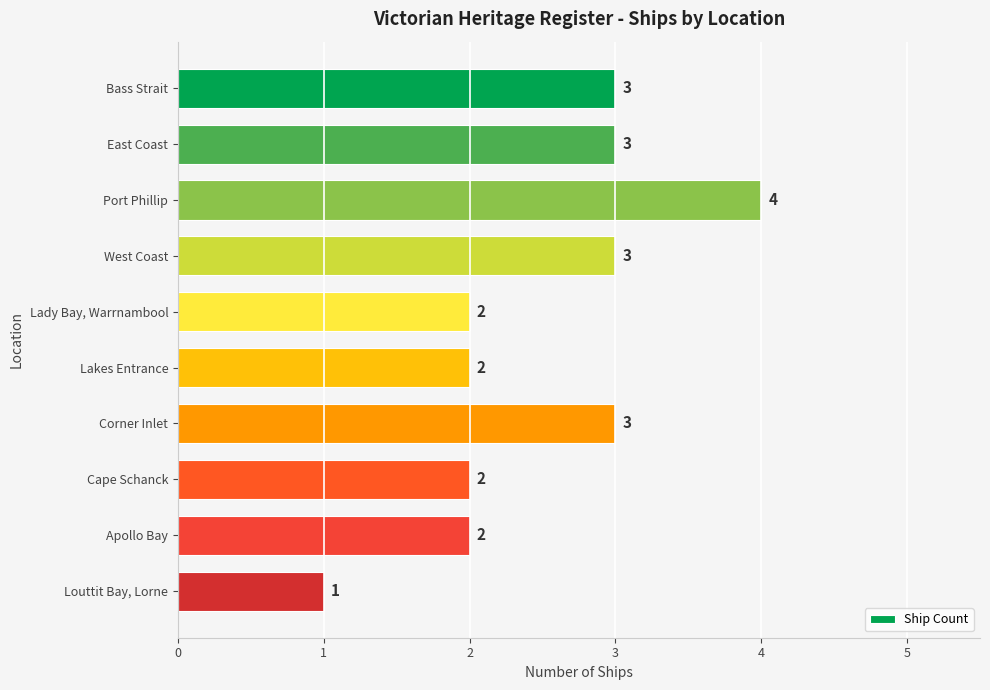

Reading top to bottom, extract all data points from this chart.

3	3	4	3	2	2	3	2	2	1